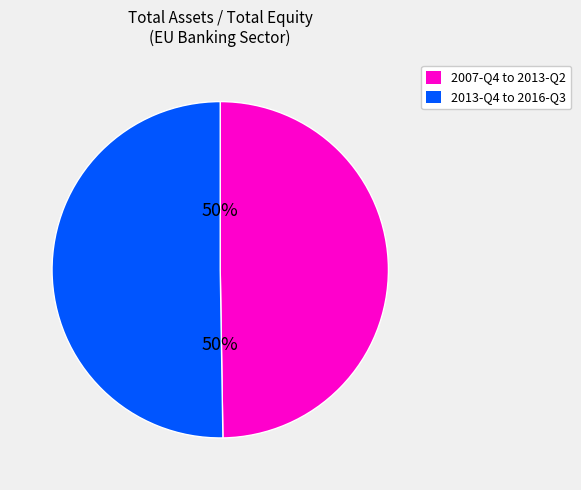

Count the number of slices in the pie.

2